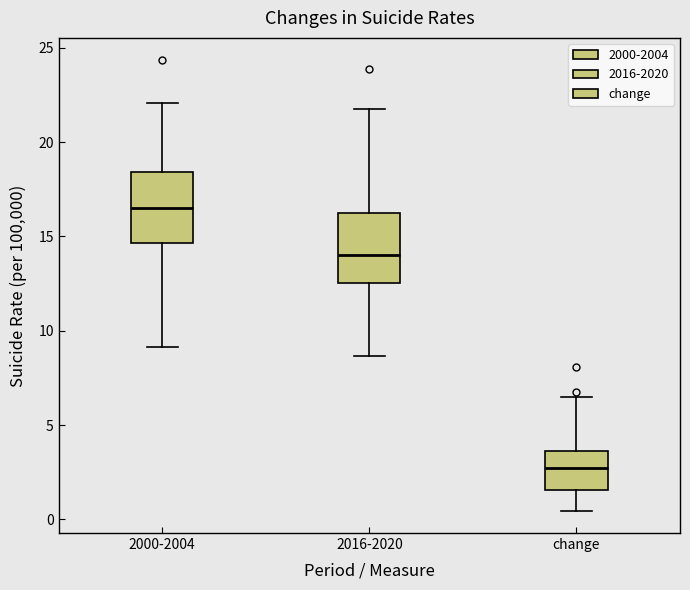

Reading left to right, transcribe this box plot: for each box, give where its median line is, the range the box spans, and where its two whiskers end, as read against the y-axis. The values are not printed on the chart, so give them approximately, as read against the axis.

2000-2004: median 16.5, box 14.5 to 18.5, whiskers 9.0 to 22.0
2016-2020: median 14.0, box 12.5 to 16.0, whiskers 8.5 to 22.0
change: median 2.5, box 1.5 to 3.5, whiskers 0.5 to 6.5